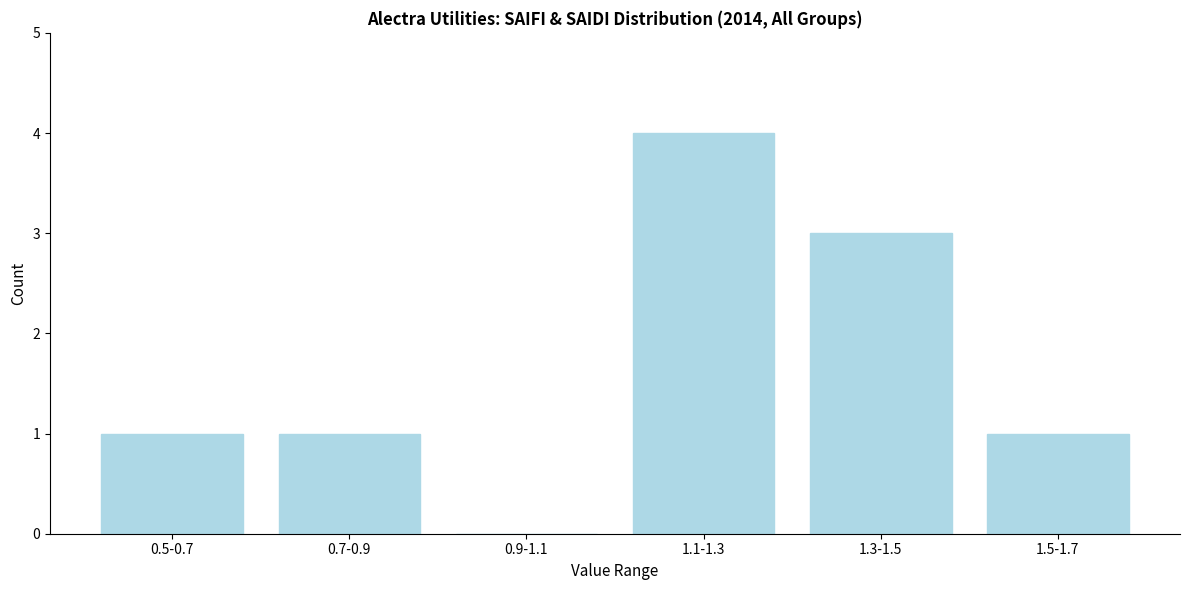

Reading right to left, transcribe all the data shown in this chart.

1.5-1.7=1	1.3-1.5=3	1.1-1.3=4	0.9-1.1=0	0.7-0.9=1	0.5-0.7=1